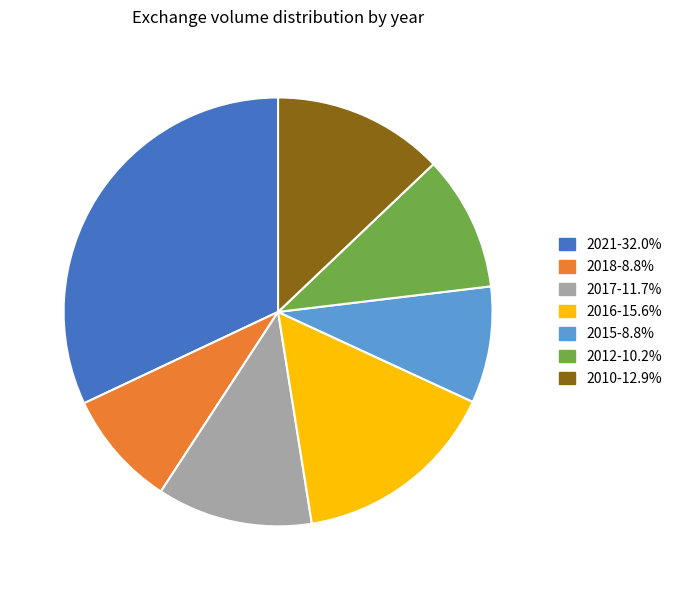

Is the sum of 2010 and 2017 greater than half?

No